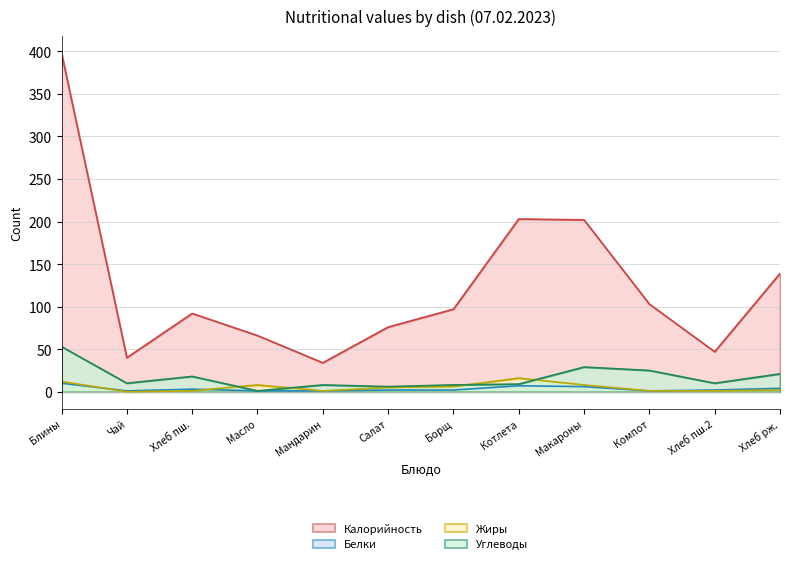

What is the difference between the maximum and minimum values in the Калорийность series?

364